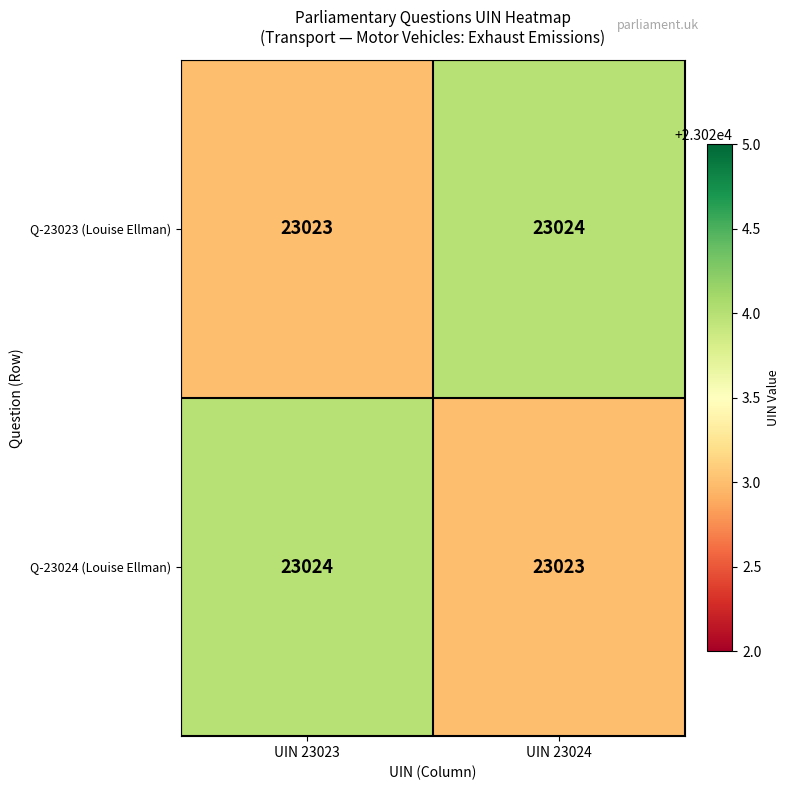

Reading left to right, list all the values displayed in this chart.

Q-23023 (Louise Ellman): UIN 23023=23023	UIN 23024=23024
Q-23024 (Louise Ellman): UIN 23023=23024	UIN 23024=23023